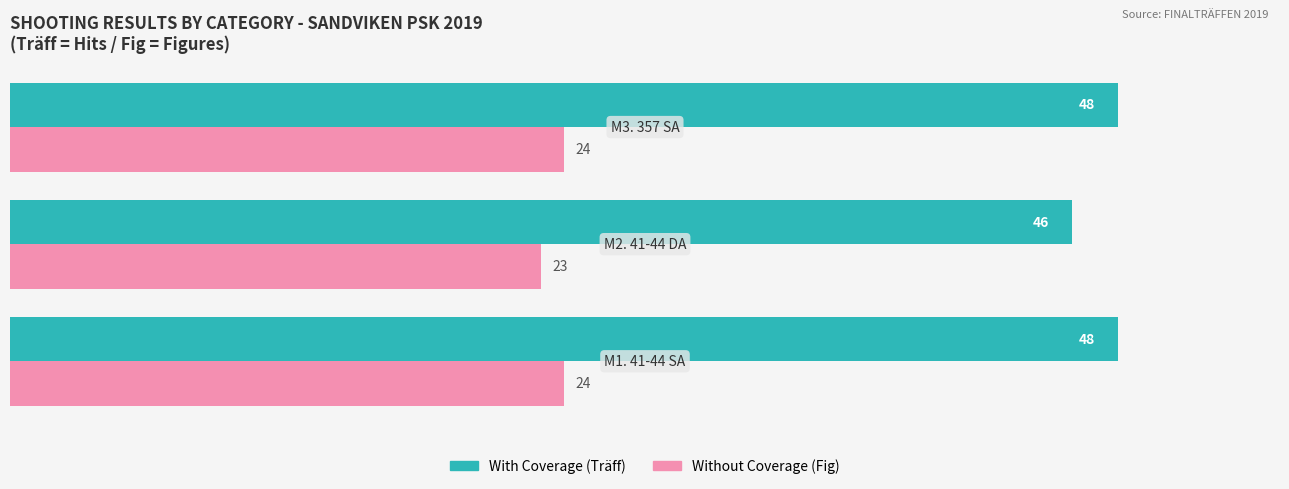

What is the maximum value shown in the chart?

48